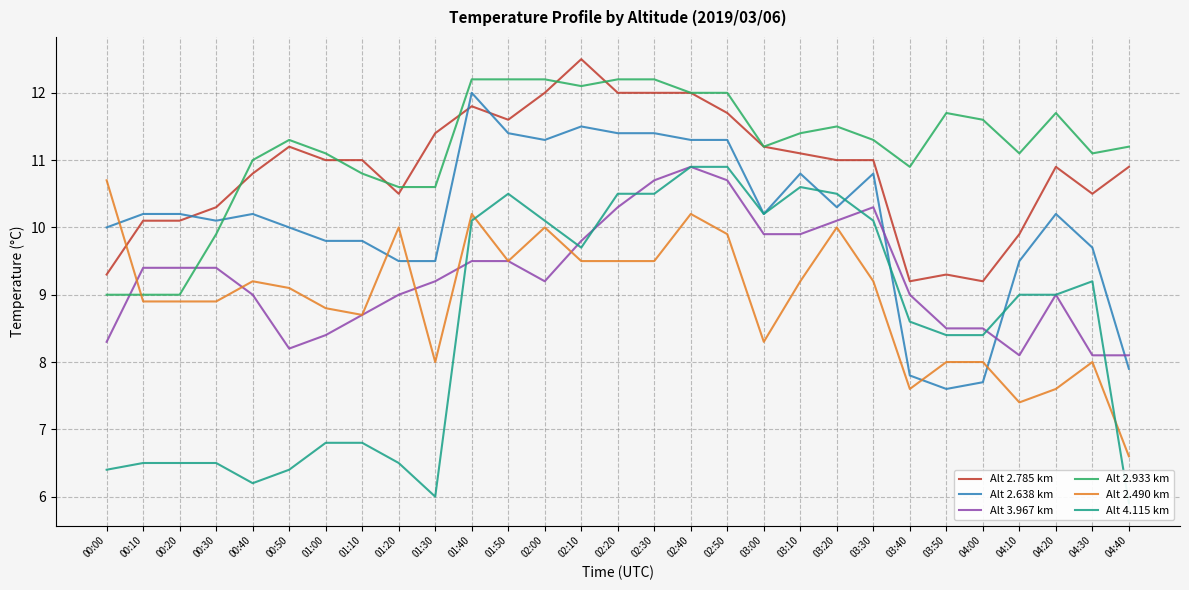

Which series changed the most between 01:00 and 02:40?

Alt 4.115 km